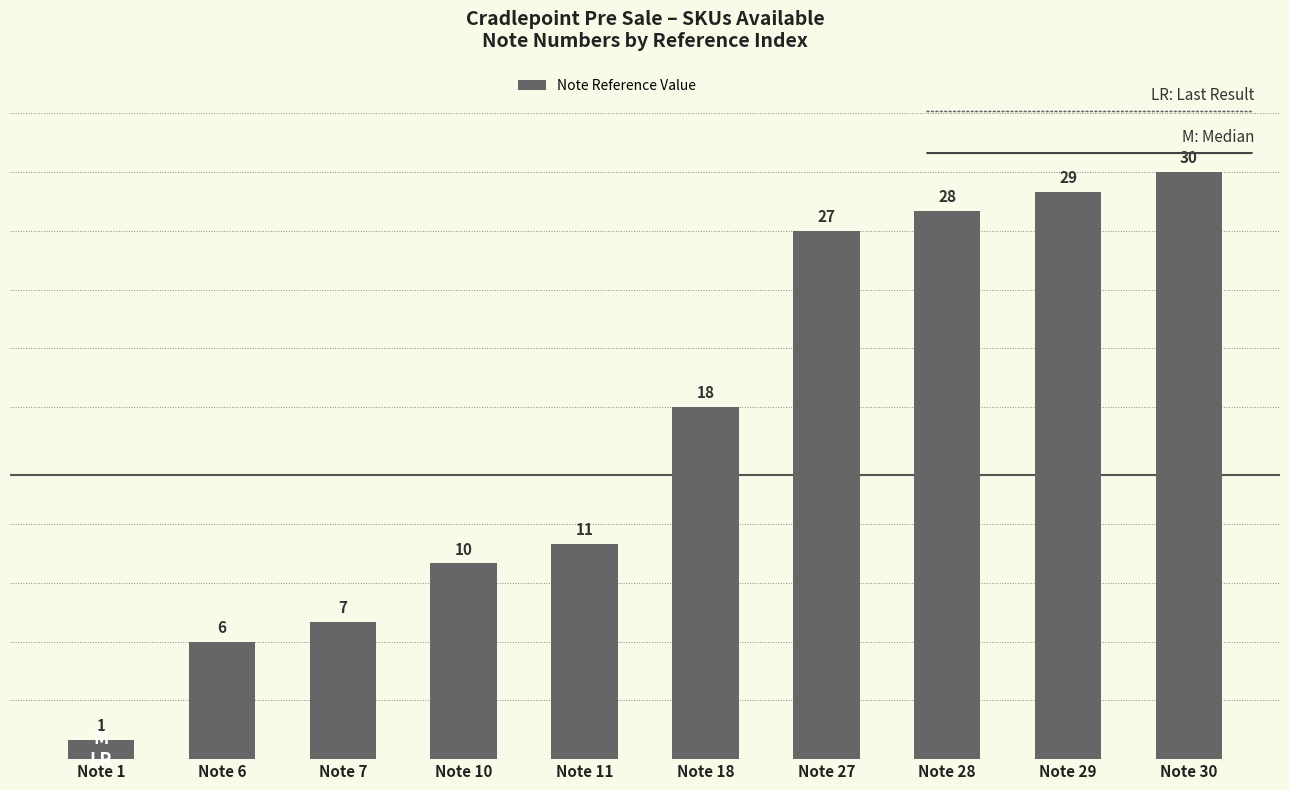

What is the change in value from Note 11 to Note 28?

+17